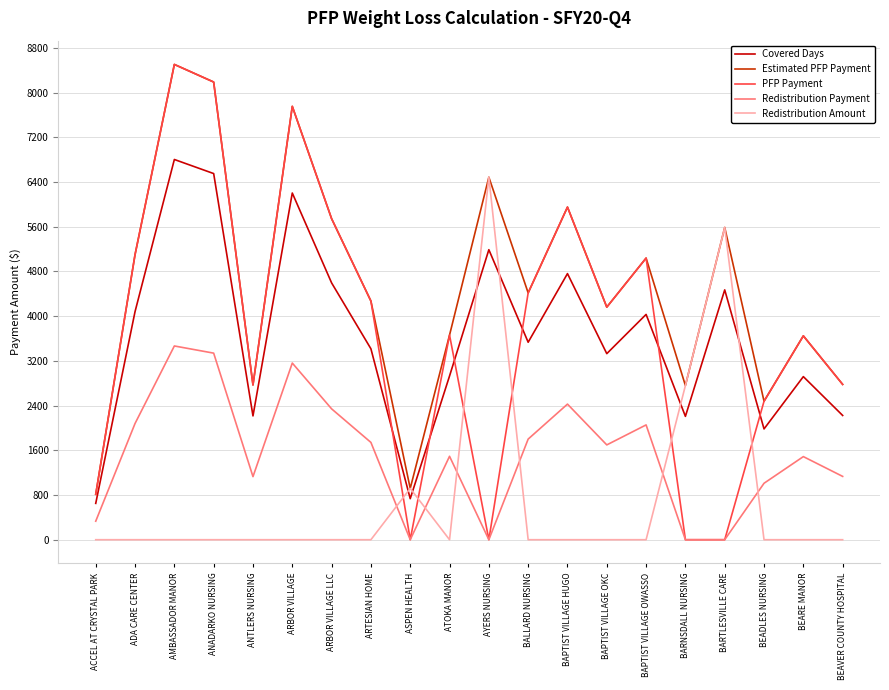

What is the difference between the second highest and minimum values in the Redistribution Amount series?

5587.5